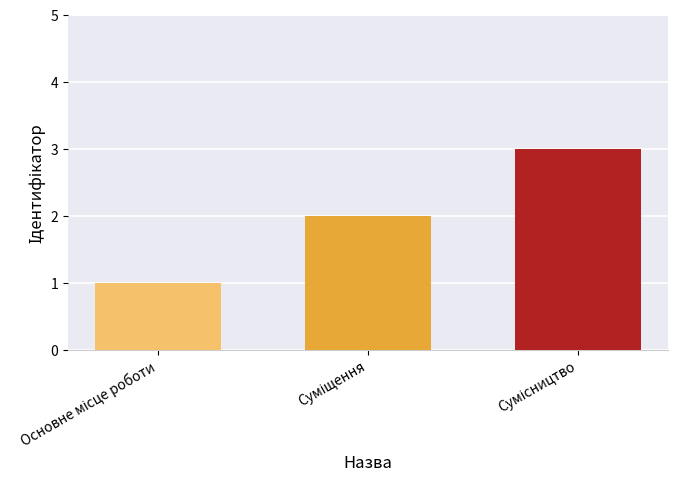

What is the maximum value shown in the chart?

3